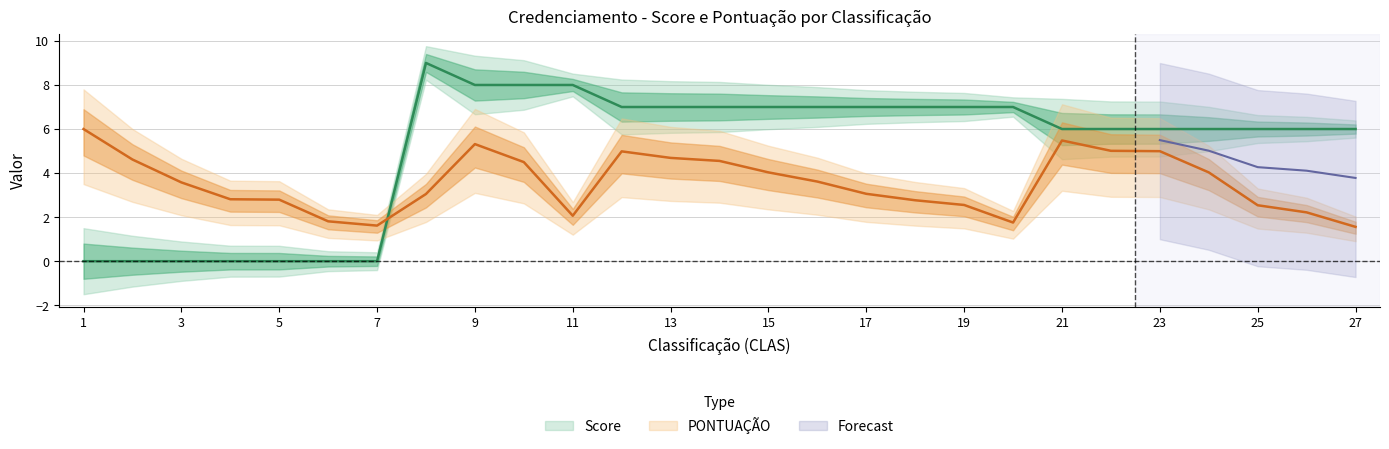

What is the difference between the maximum and minimum values in the Score series?

9.0